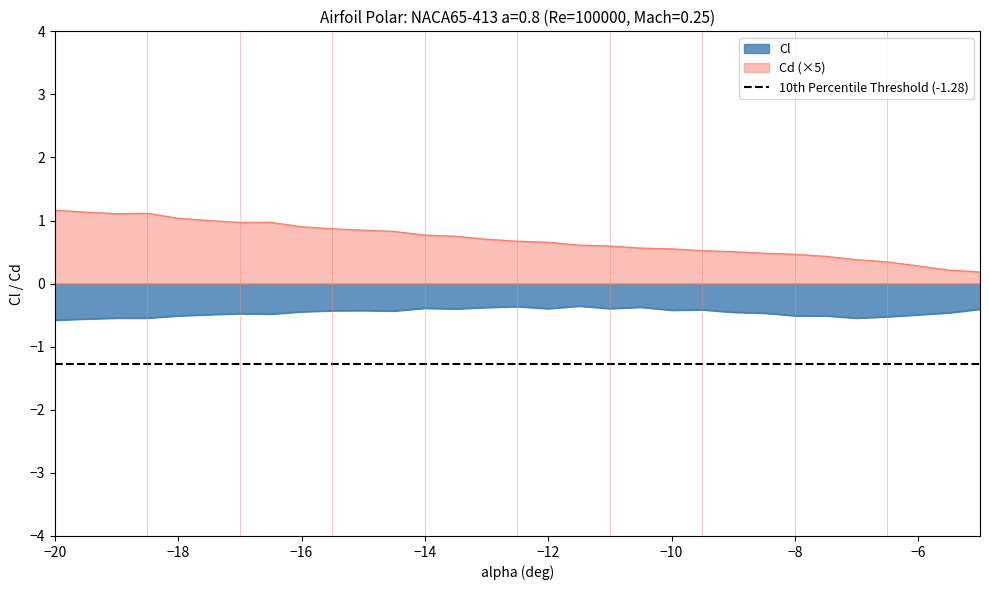

What is the minimum value for Cl?

-0.6